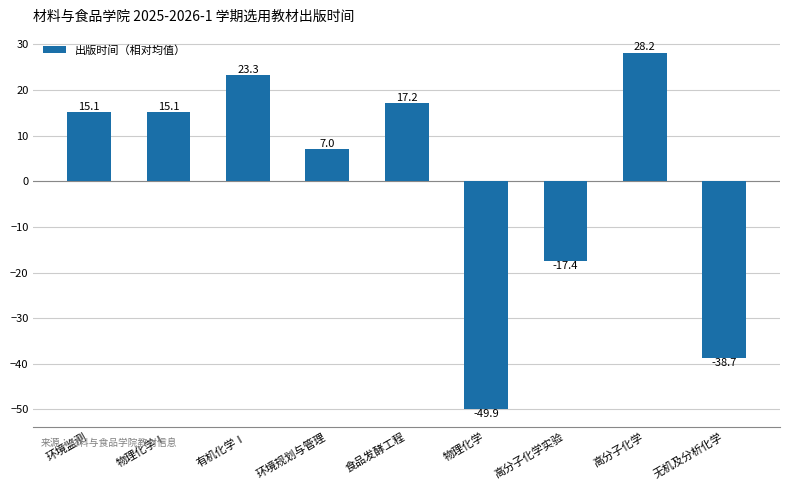

Between 物理化学Ⅰ and 无机及分析化学, which is larger?

物理化学Ⅰ